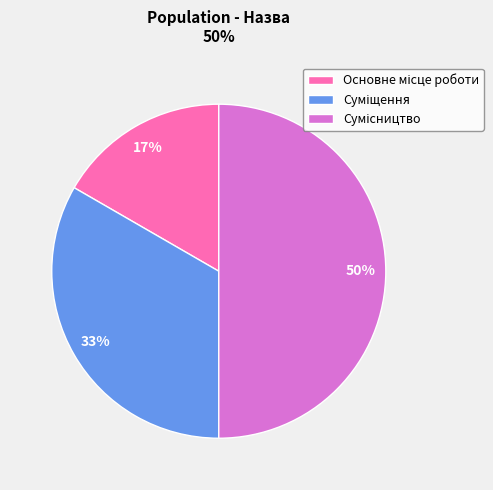

To the nearest percent, what is the average slice percentage?

33%